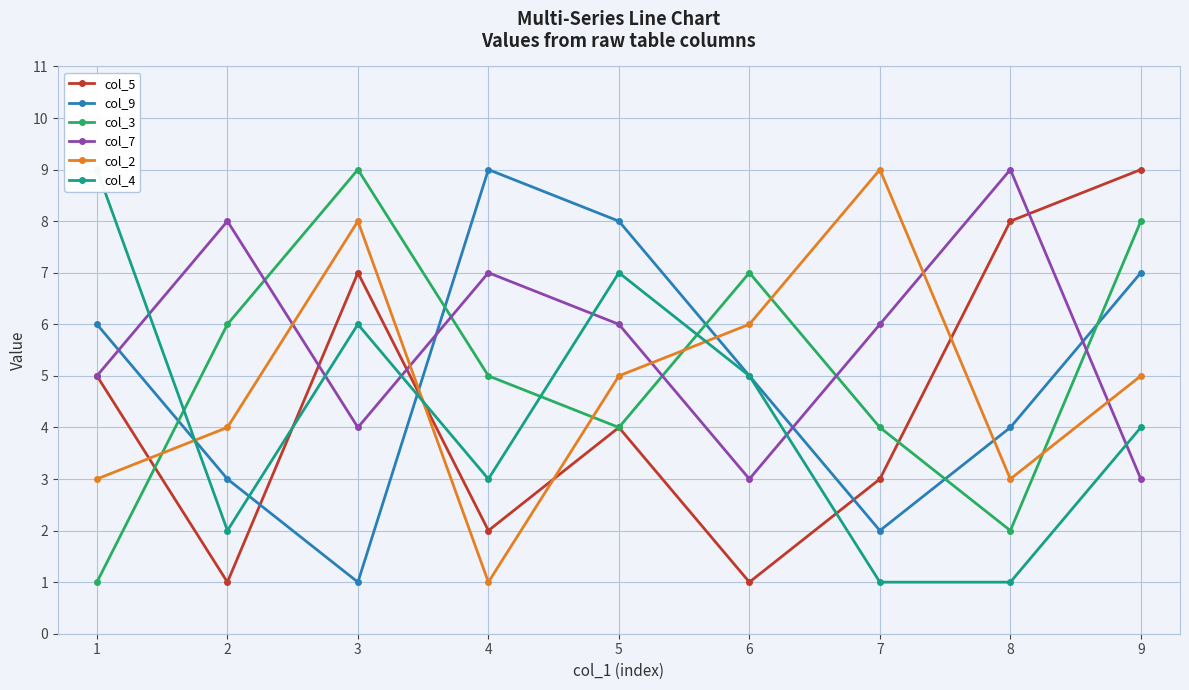

At which category does the chart reach its minimum across all series?

2